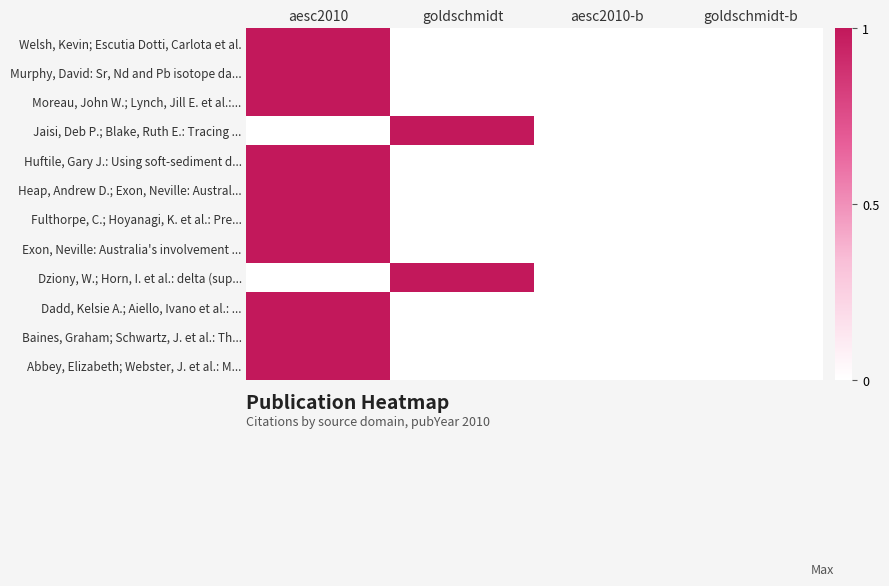

Reading left to right, what are all the values shown in this chart?

Welsh, Kevin; Escutia Dotti, Carlota et al.: aesc2010=1	goldschmidt=0	aesc2010-b=0	goldschmidt-b=0
Murphy, David: Sr, Nd and Pb isotope da...: aesc2010=1	goldschmidt=0	aesc2010-b=0	goldschmidt-b=0
Moreau, John W.; Lynch, Jill E. et al.:...: aesc2010=1	goldschmidt=0	aesc2010-b=0	goldschmidt-b=0
Jaisi, Deb P.; Blake, Ruth E.: Tracing ...: aesc2010=0	goldschmidt=1	aesc2010-b=0	goldschmidt-b=0
Huftile, Gary J.: Using soft-sediment d...: aesc2010=1	goldschmidt=0	aesc2010-b=0	goldschmidt-b=0
Heap, Andrew D.; Exon, Neville: Austral...: aesc2010=1	goldschmidt=0	aesc2010-b=0	goldschmidt-b=0
Fulthorpe, C.; Hoyanagi, K. et al.: Pre...: aesc2010=1	goldschmidt=0	aesc2010-b=0	goldschmidt-b=0
Exon, Neville: Australia's involvement ...: aesc2010=1	goldschmidt=0	aesc2010-b=0	goldschmidt-b=0
Dziony, W.; Horn, I. et al.: delta (sup...: aesc2010=0	goldschmidt=1	aesc2010-b=0	goldschmidt-b=0
Dadd, Kelsie A.; Aiello, Ivano et al.: ...: aesc2010=1	goldschmidt=0	aesc2010-b=0	goldschmidt-b=0
Baines, Graham; Schwartz, J. et al.: Th...: aesc2010=1	goldschmidt=0	aesc2010-b=0	goldschmidt-b=0
Abbey, Elizabeth; Webster, J. et al.: M...: aesc2010=1	goldschmidt=0	aesc2010-b=0	goldschmidt-b=0